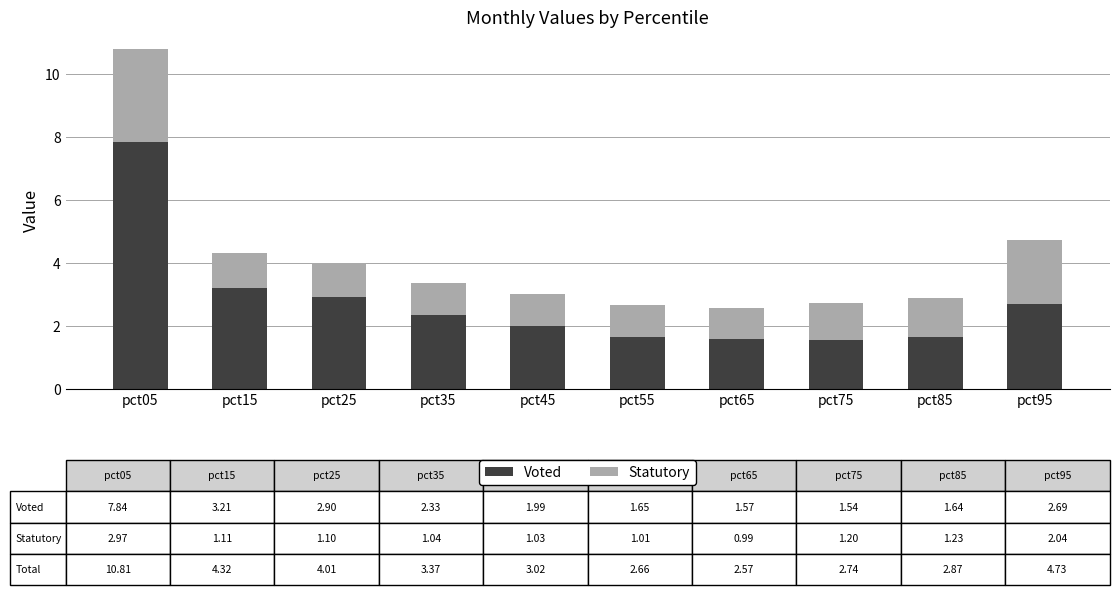

What is the sum of all Voted values?

27.4